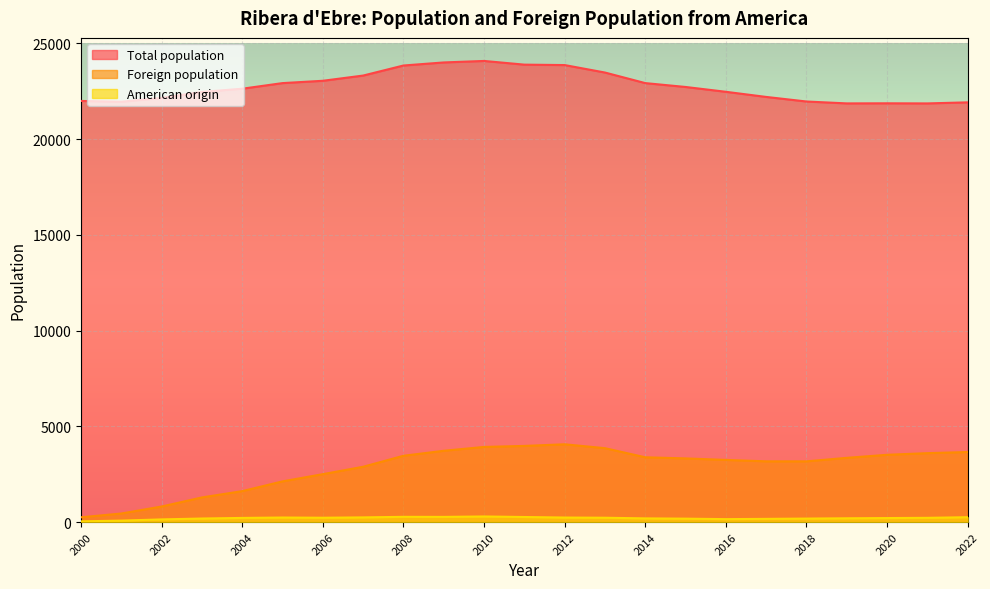

List the labels in order of Total population value, largest first.

2010, 2009, 2011, 2012, 2008, 2013, 2007, 2006, 2005, 2014, 2015, 2004, 2016, 2003, 2017, 2002, 2000, 2018, 2001, 2022, 2020, 2019, 2021